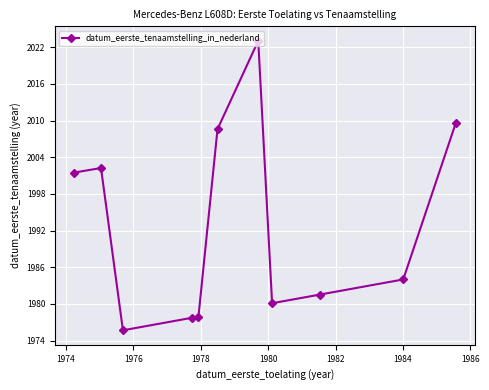

What is the sum of all values?

21922.0